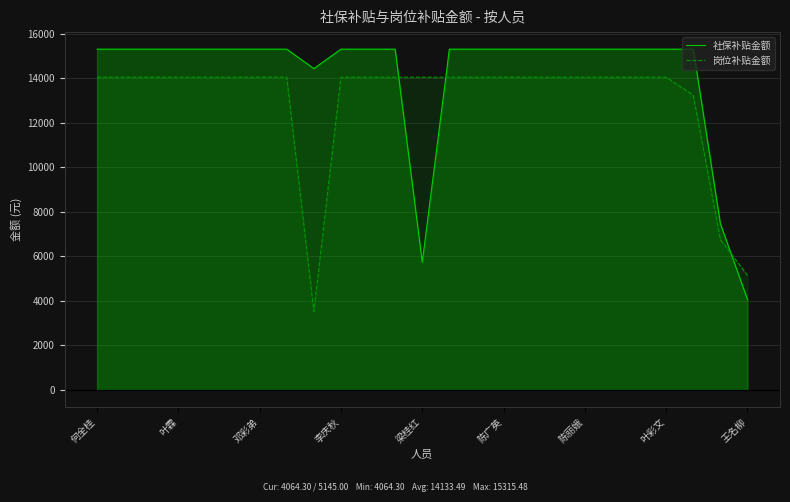

List the series in order of their peak value, highest first.

社保补贴金额, 岗位补贴金额